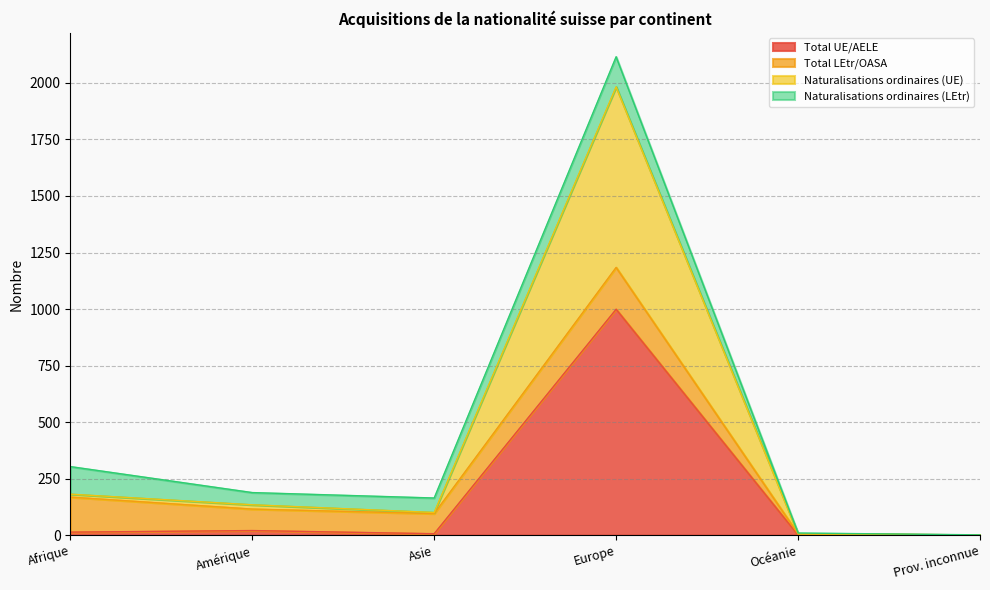

True or false: Total UE/AELE has a value of 0 at Océanie.

True